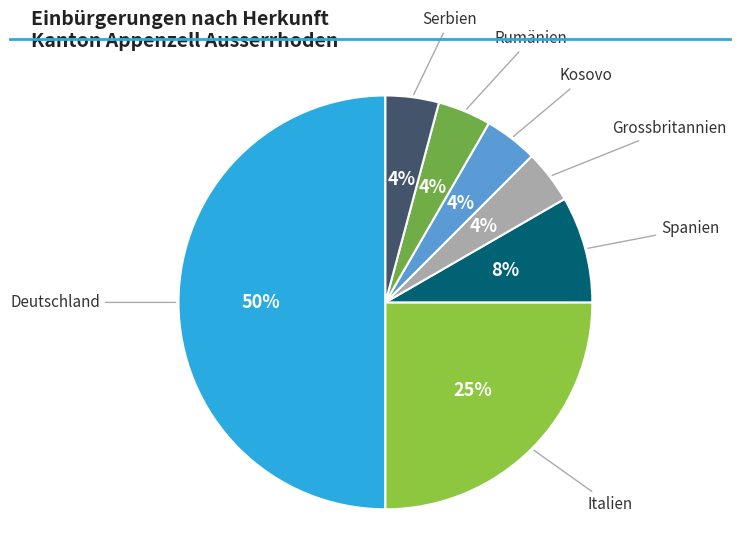

What is the largest slice in the pie chart?

Deutschland